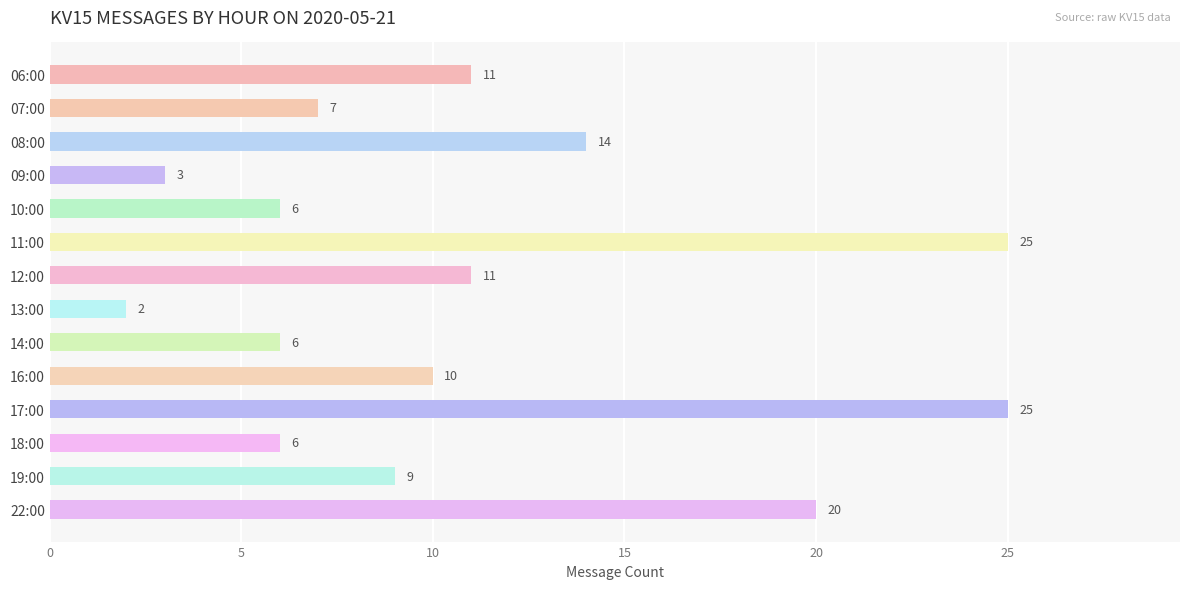

The chart shows a value of 35 at 17:00. True or false?

False